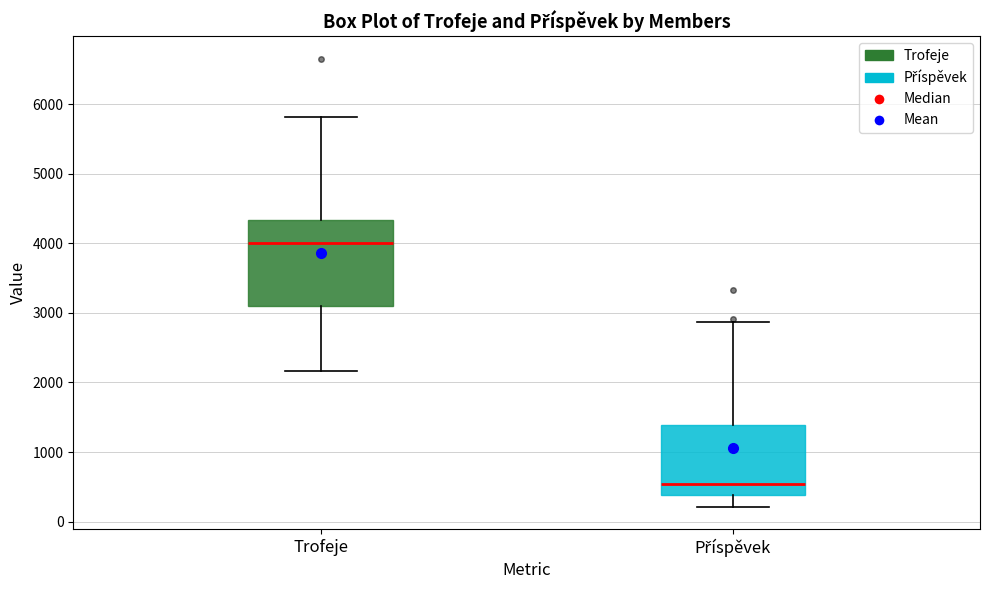

Reading left to right, transcribe this box plot: for each box, give where its median line is, the range the box spans, and where its two whiskers end, as read against the y-axis. The values are not printed on the chart, so give them approximately, as read against the axis.

Trofeje: median 4000, box 3100 to 4300, whiskers 2200 to 5800
Příspěvek: median 500, box 400 to 1400, whiskers 200 to 2900